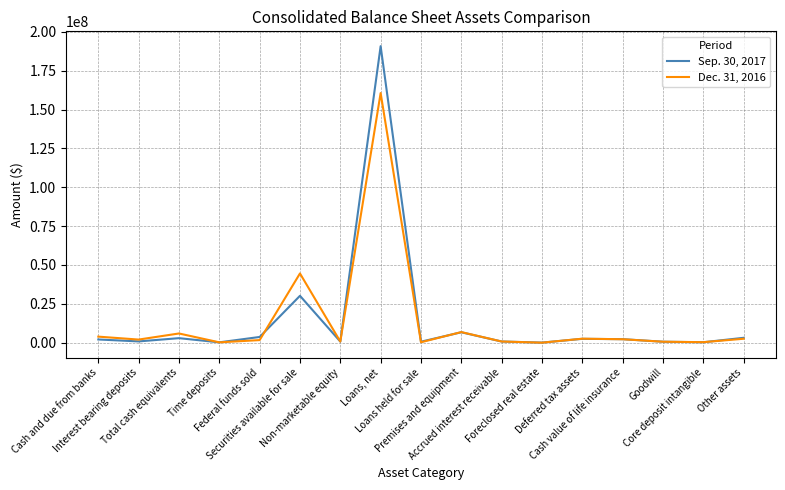

At which category does Dec. 31, 2016 reach its first local peak?

Total cash equivalents